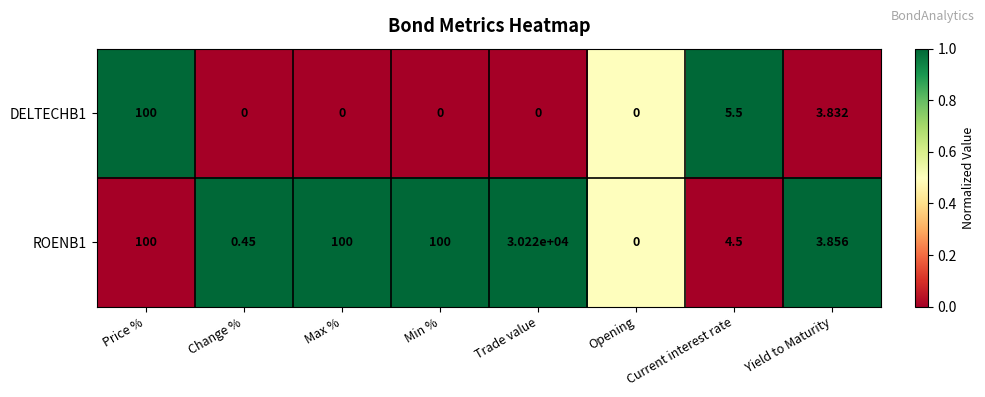

At which label is DELTECHB1 closest to 50?

Current interest rate